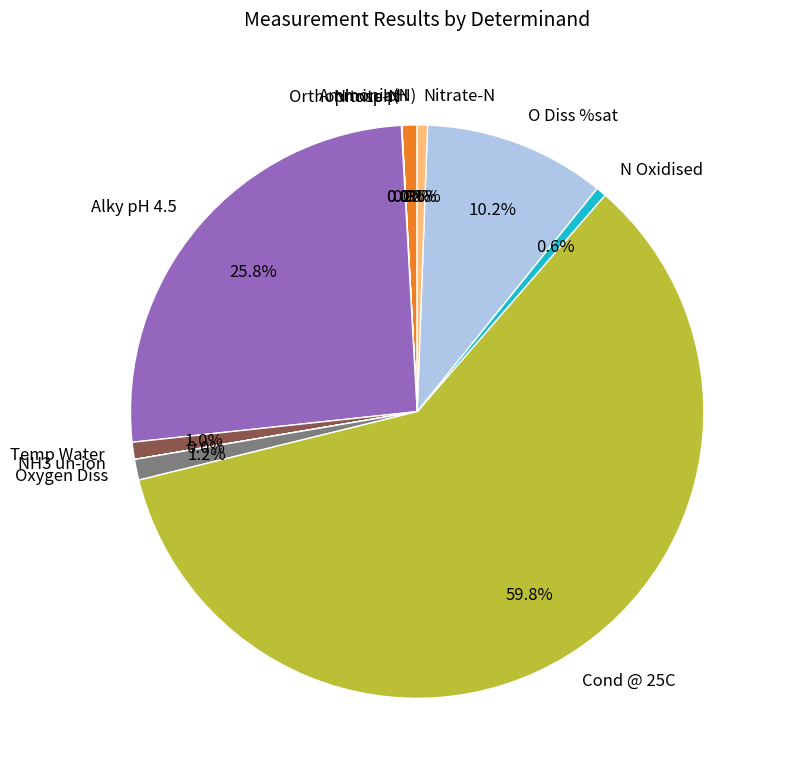

What is the largest slice in the pie chart?

Cond @ 25C